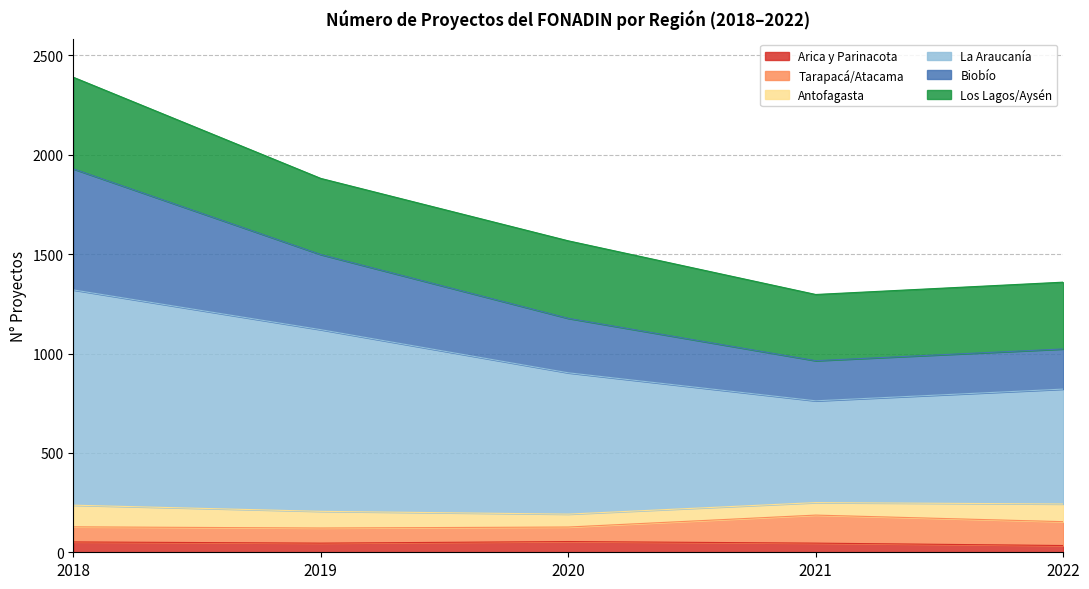

Is it true that Arica y Parinacota equals 52 at 2018?

True